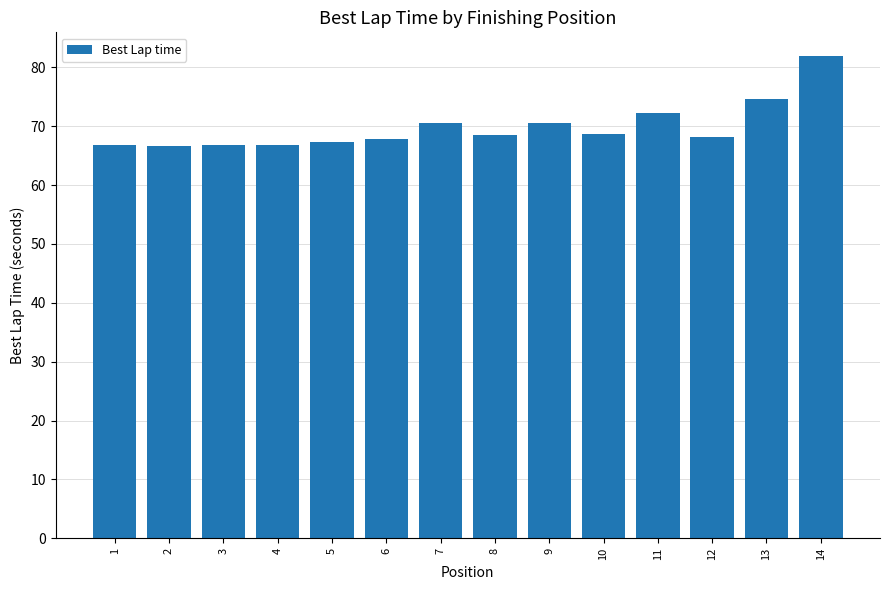

How many distinct data groups are displayed?

1